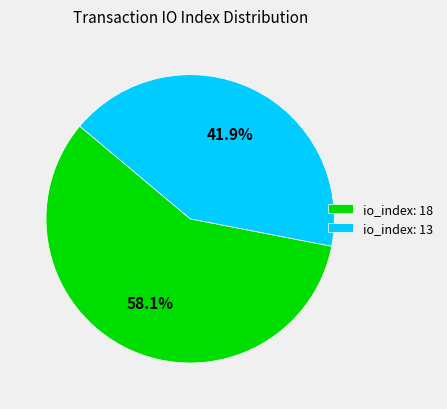

Which has a higher value, io_index: 13 or io_index: 18?

io_index: 18